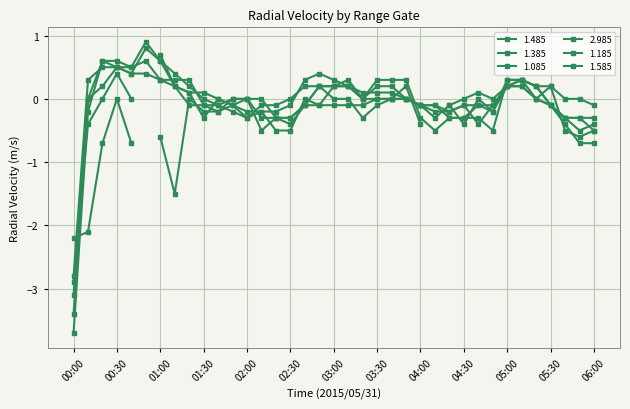

Between 01:30 and 04:50, which series saw the biggest shift?

1.485